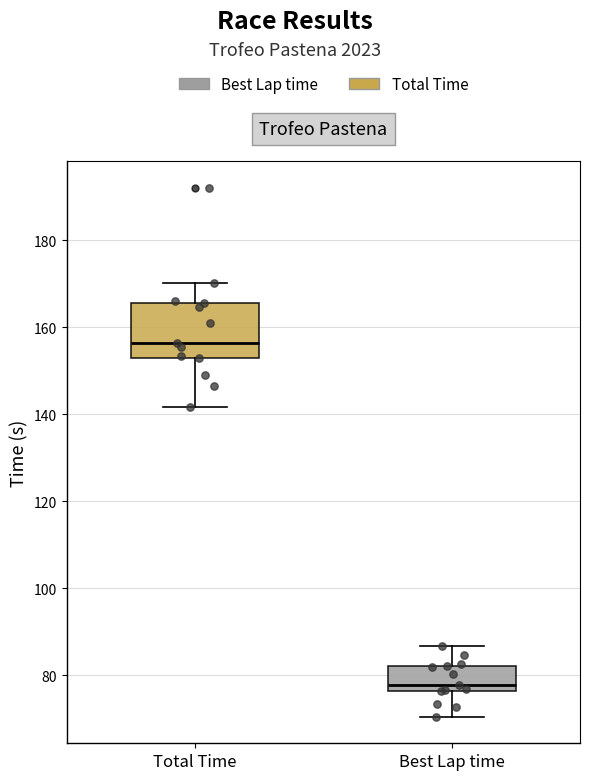

Which box's median line is the lowest?

Best Lap time